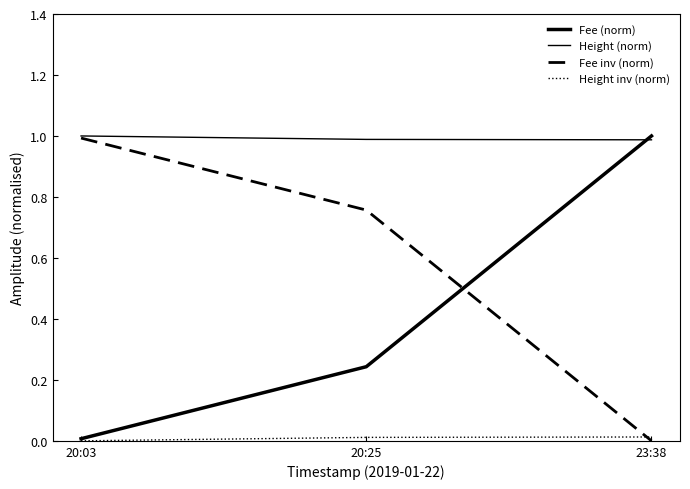

Reading left to right, transcribe all the data shown in this chart.

Fee (norm): 0.0	0.2	1.0
Height (norm): 1.0	1.0	1.0
Fee inv (norm): 1.0	0.8	0.0
Height inv (norm): 0.0	0.0	0.0